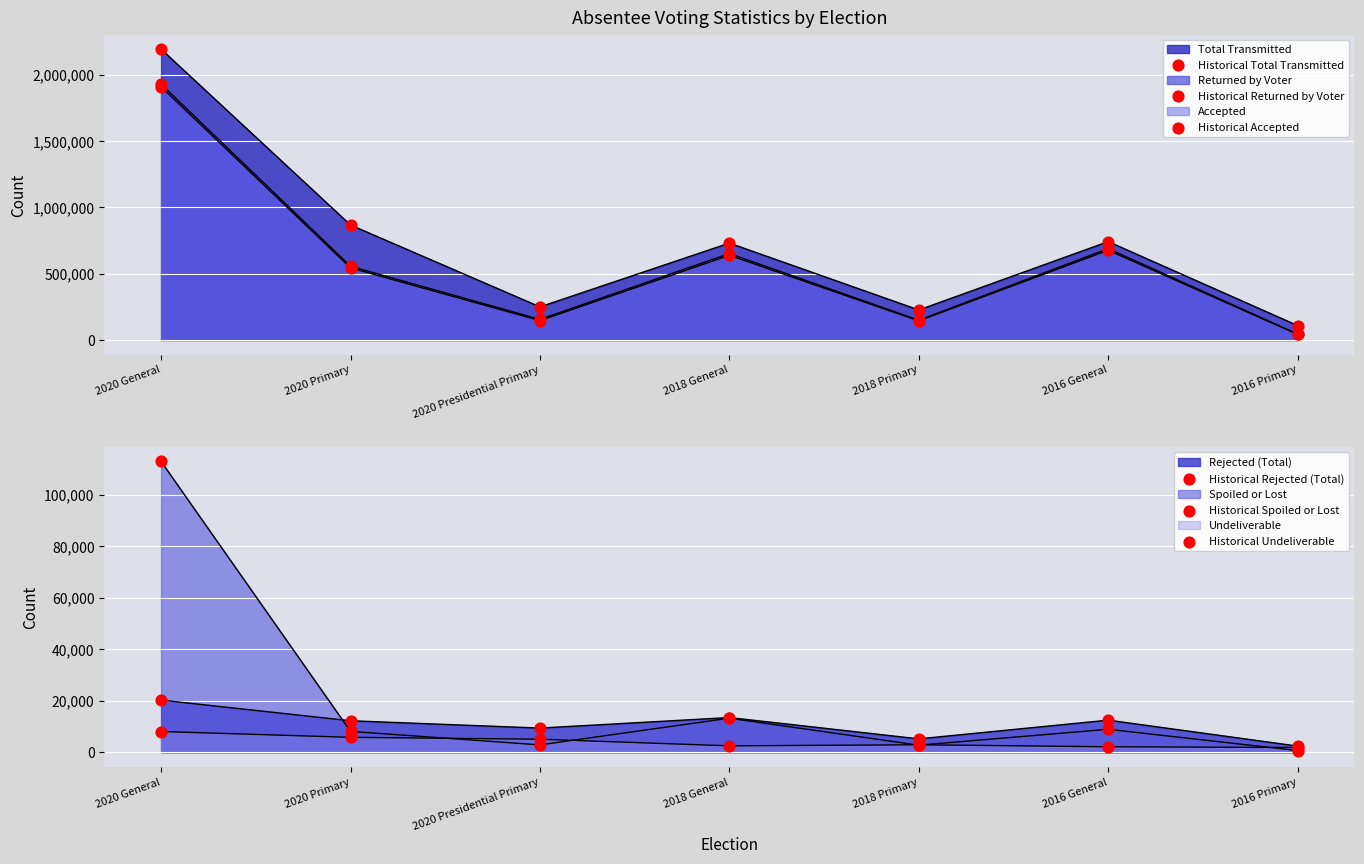

Is the value of Historical Total Transmitted at 2020 Primary greater than the value of Historical Undeliverable at 2018 General?

Yes